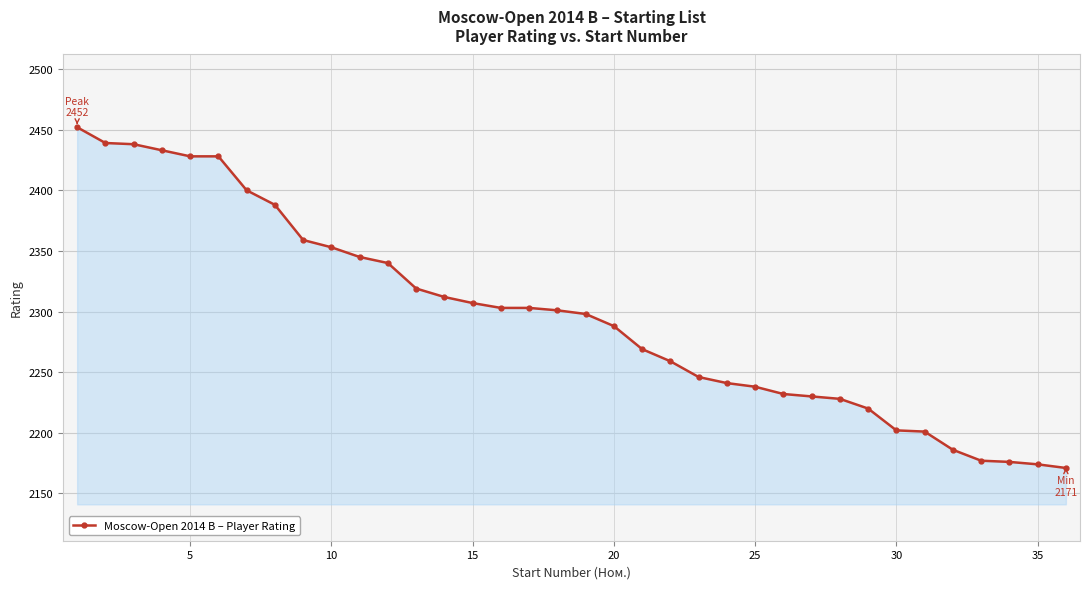

What is the value of the 14th point from the left?

2312